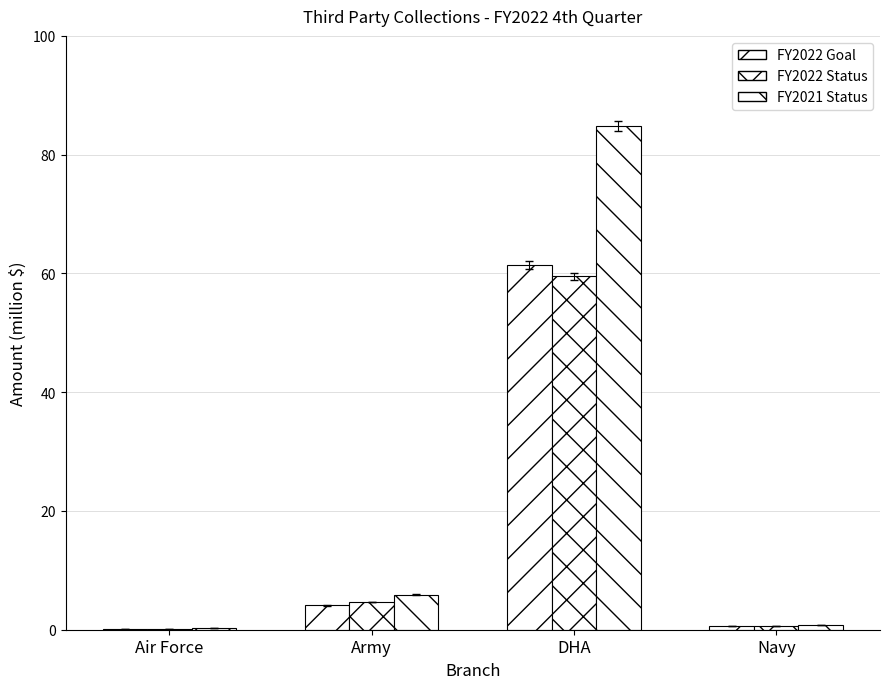

Count the number of categories in the chart.

4